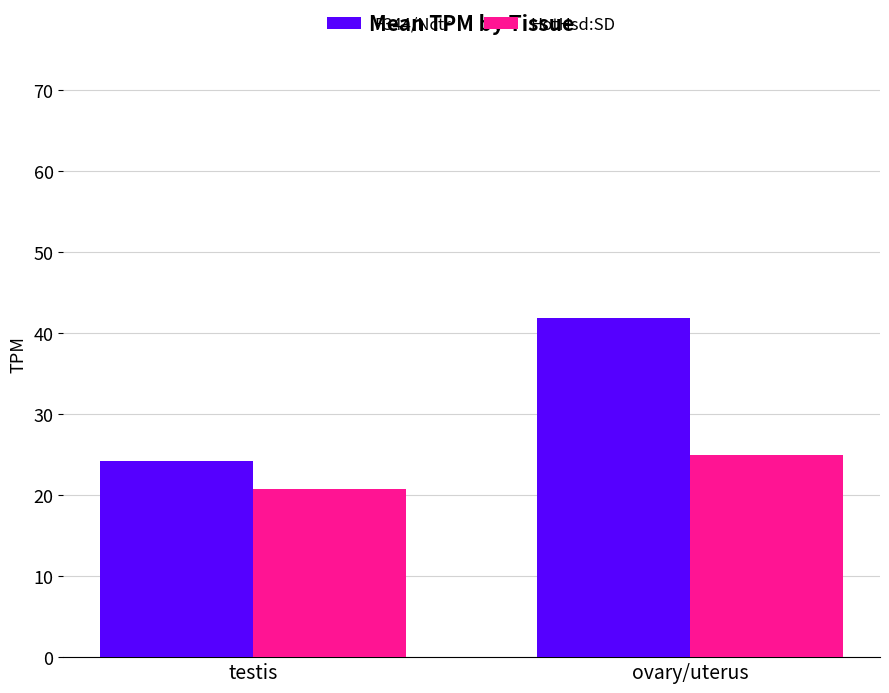

Is it true that HotHsd:SD equals 12.4 at testis?

False